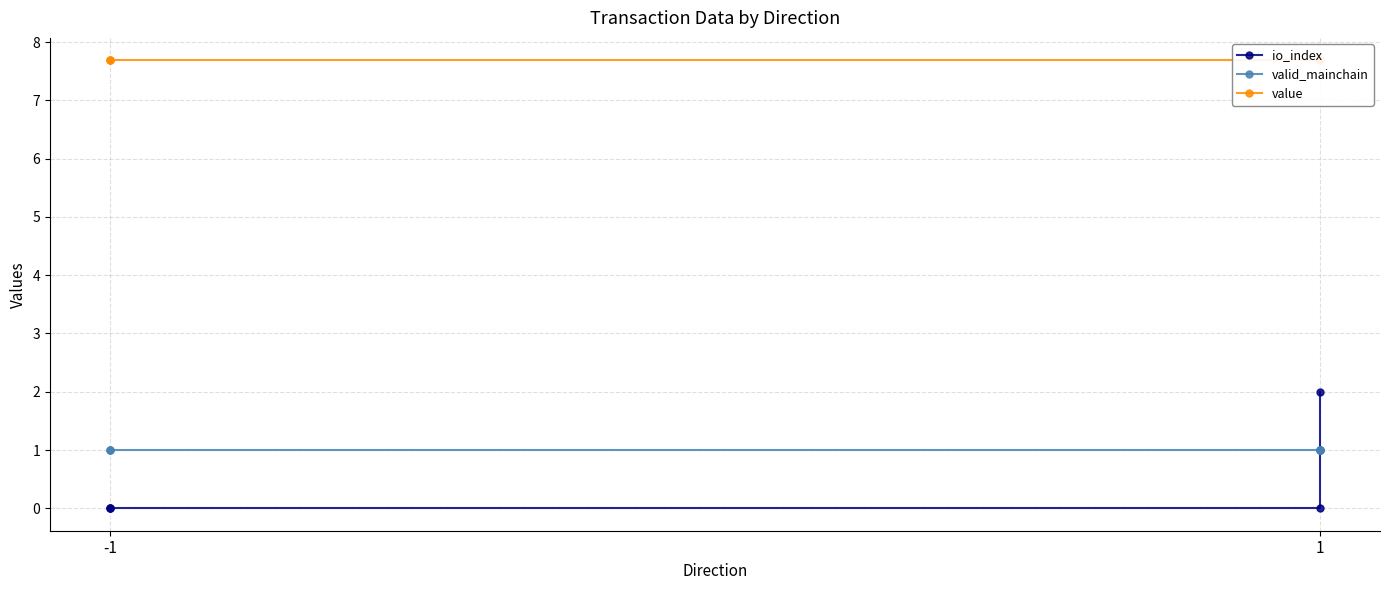

True or false: io_index has more than 2 interior local peaks.

False